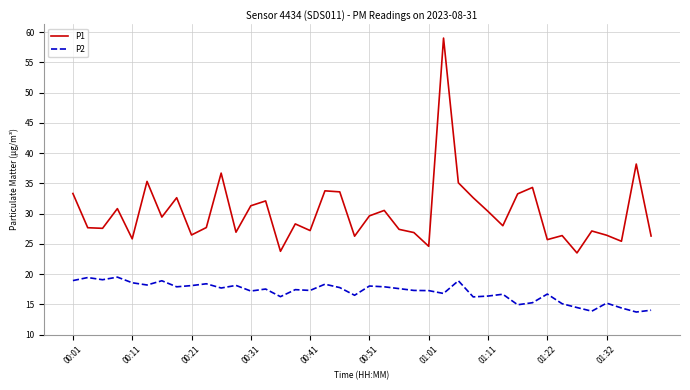

What is the lowest value of the P1 series?

23.5